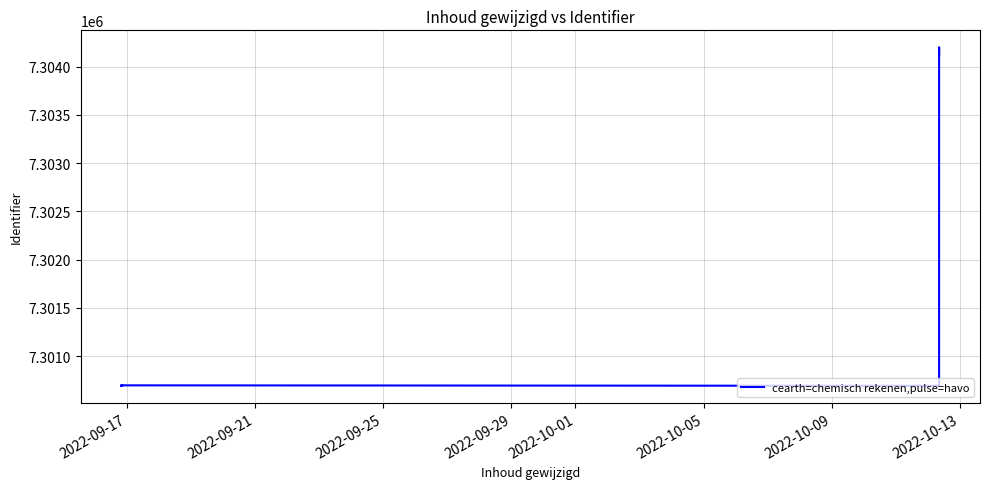

Reading left to right, list all the values displayed in this chart.

7300693	7300695	7300691	7300698	7300696	7300697	7300692	7304201	7304121